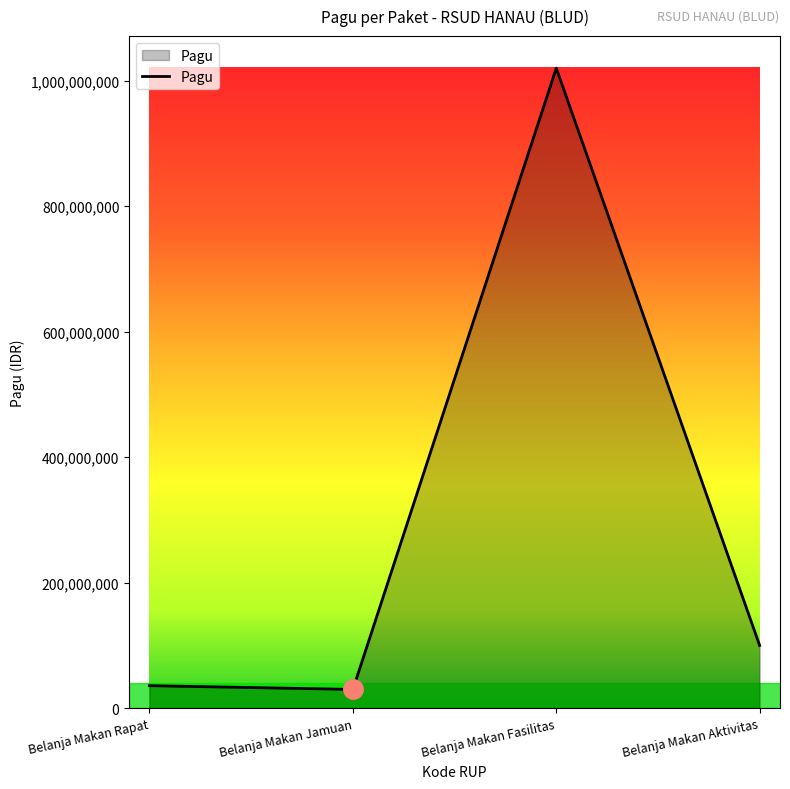

What is the difference between the values at Belanja Makan Aktivitas and Belanja Makan Rapat?

64000000